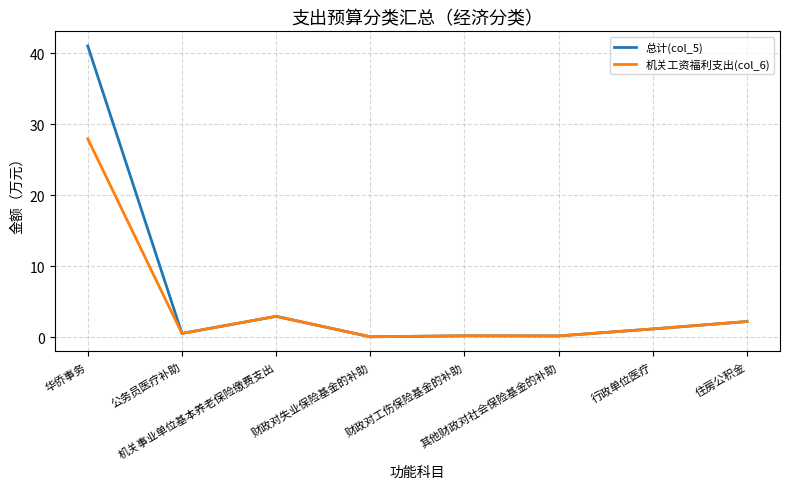

Rank the series by their maximum value, from highest to lowest.

总计(col_5), 机关工资福利支出(col_6)